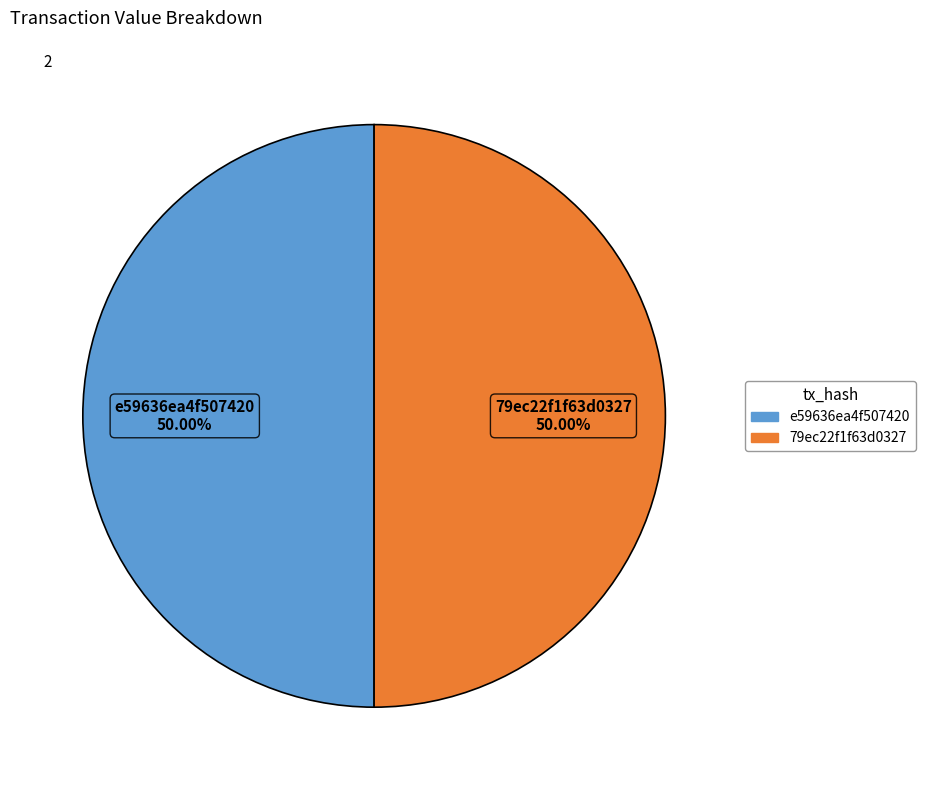

How many slices are in this pie chart?

2